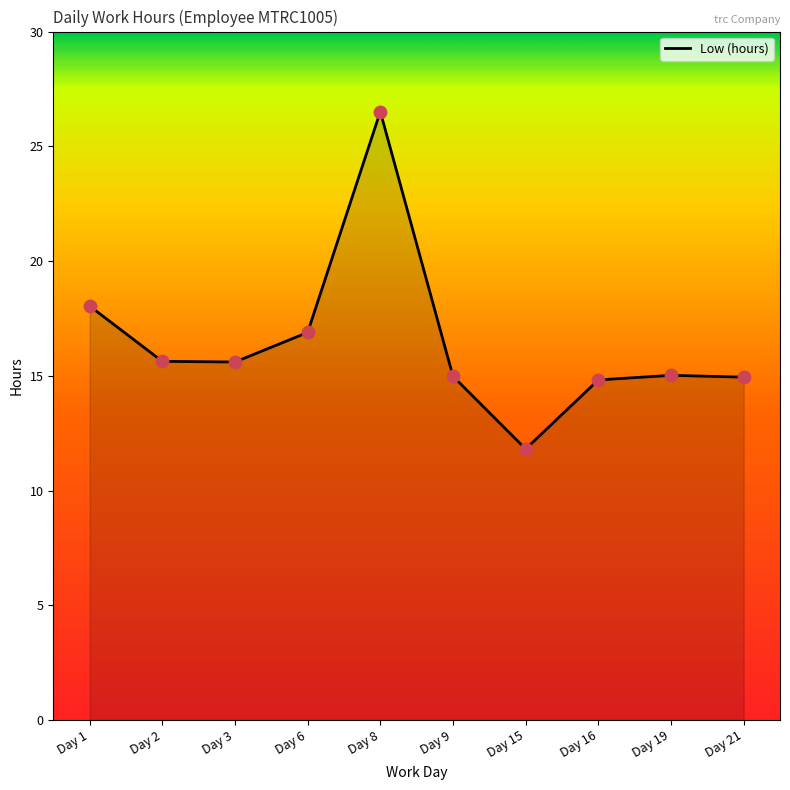

Approximately how many times larger is the value at Day 16 compared to Day 19?

1.0